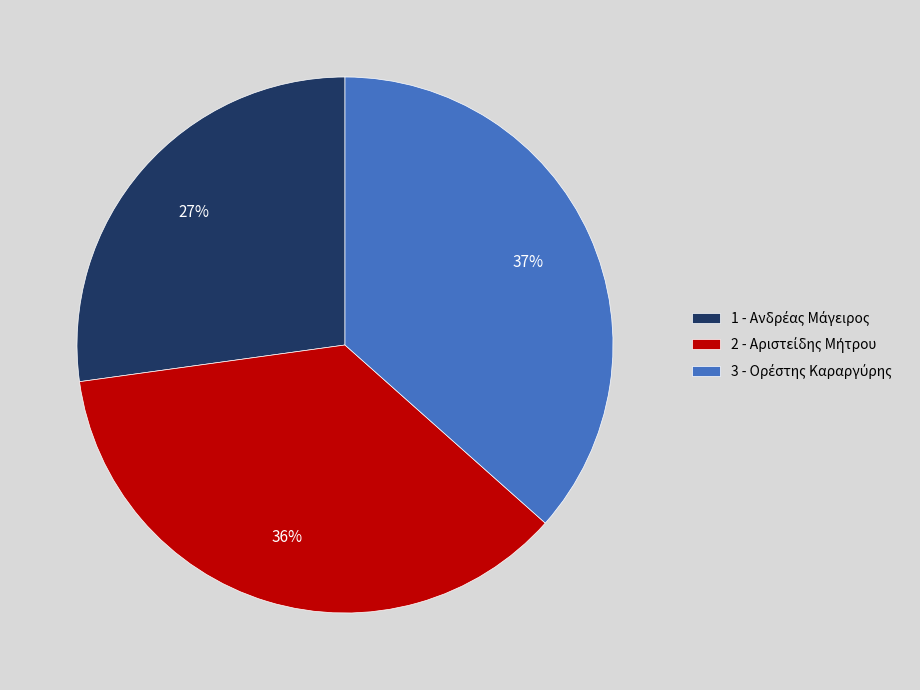

To the nearest percent, what is the average slice percentage?

33%